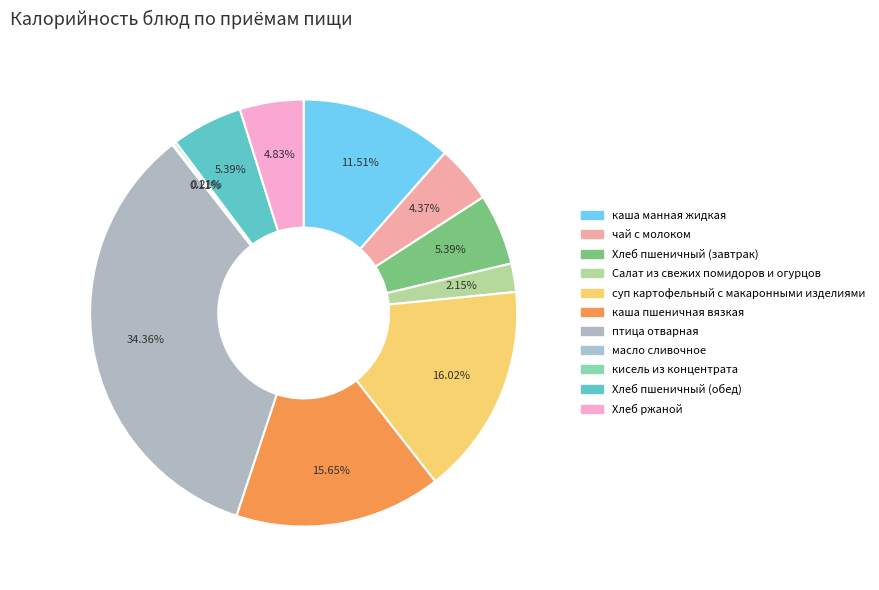

Which slice is the largest?

птица отварная